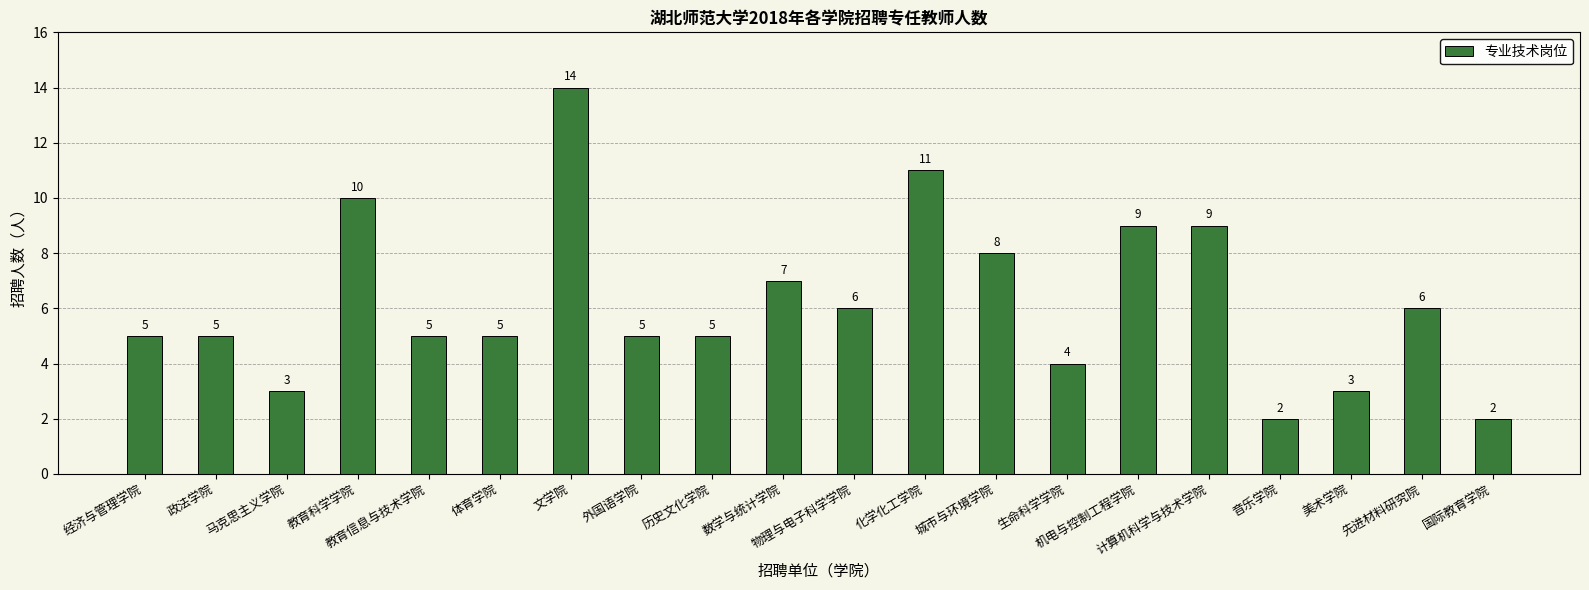

How many data points are less than 5?

5